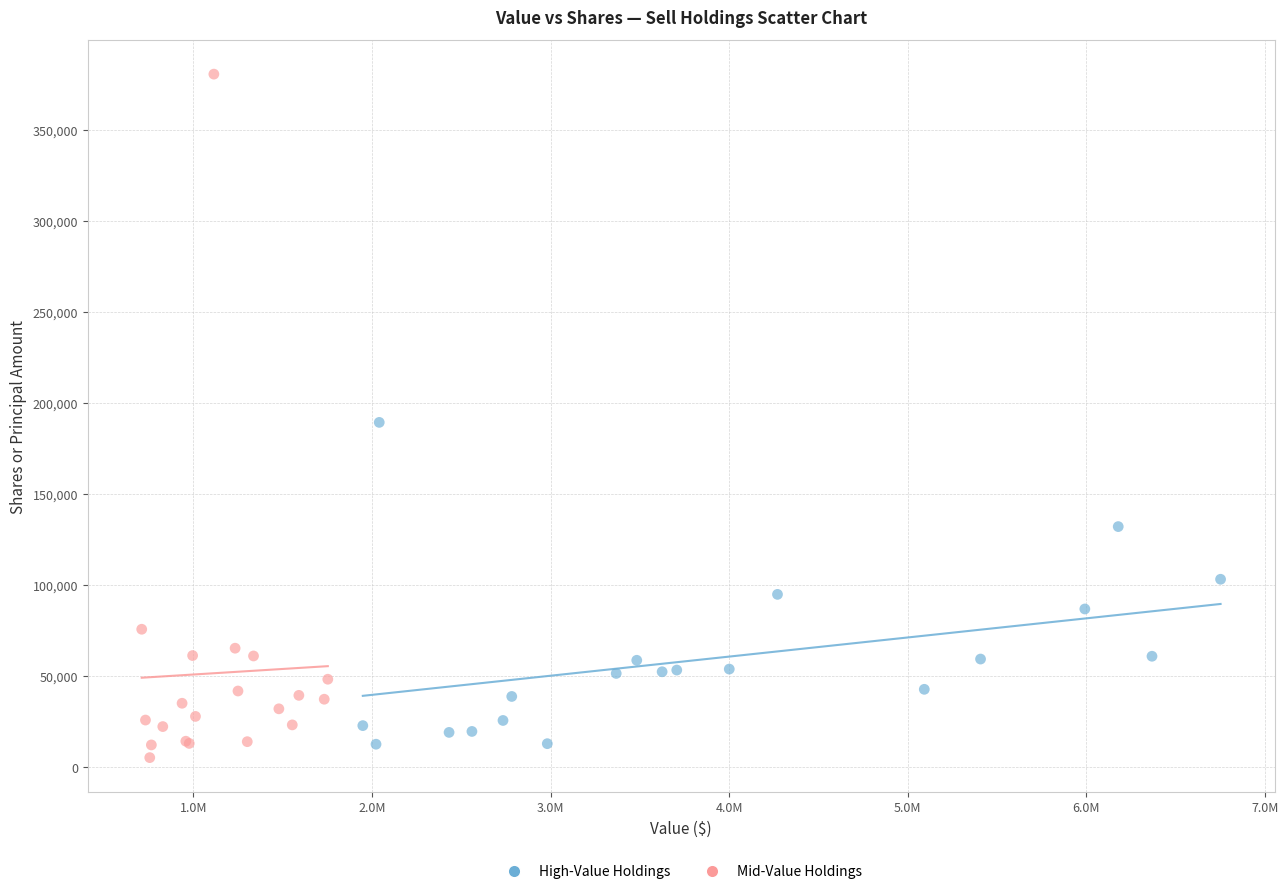

Which series has the widest spread of Y values?

Mid-Value Holdings